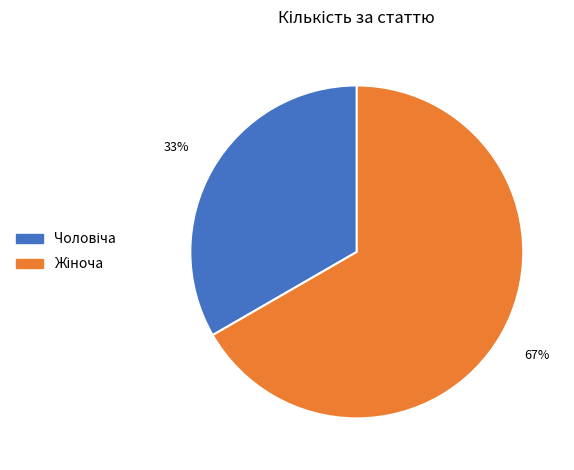

Is there any slice that represents more than half of the pie?

Yes